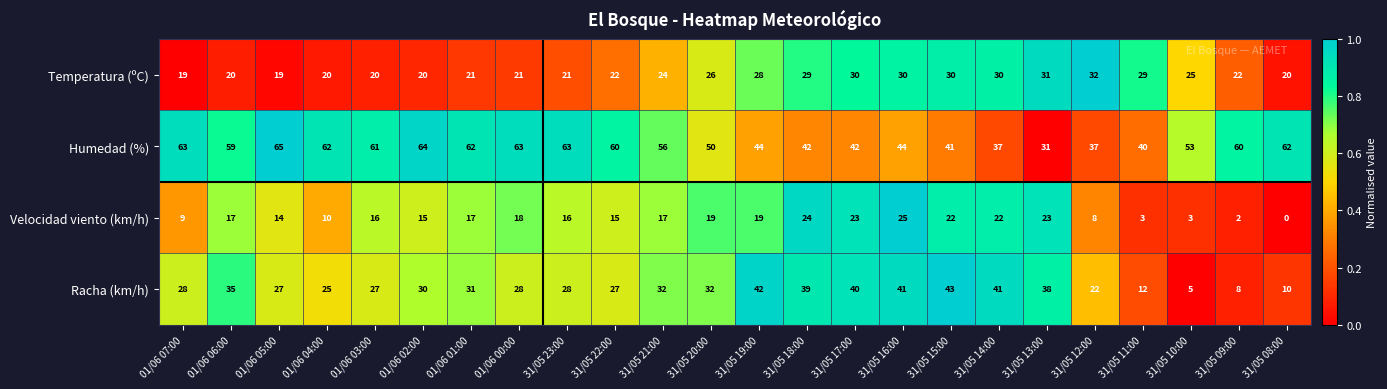

Read the Humedad (%) value at 01/06 05:00, to the nearest 5.

65